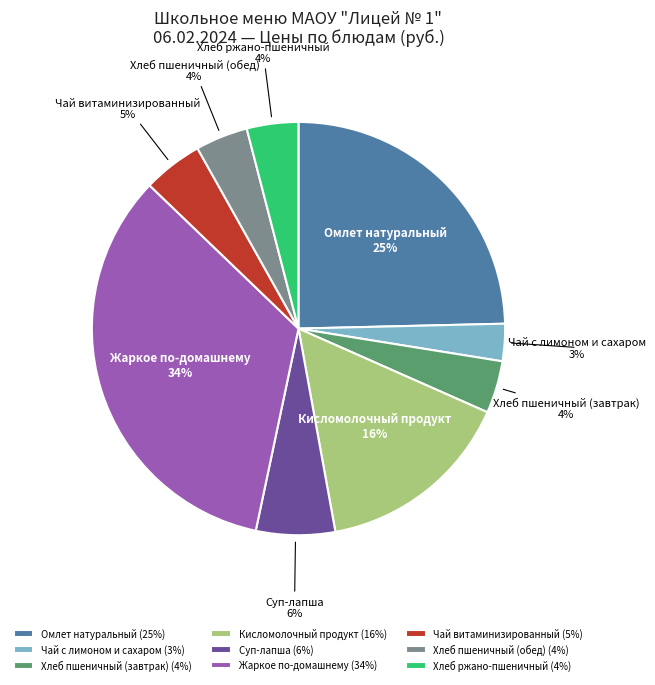

The Кисломолочный продукт slice represents 23% of the pie. True or false?

False